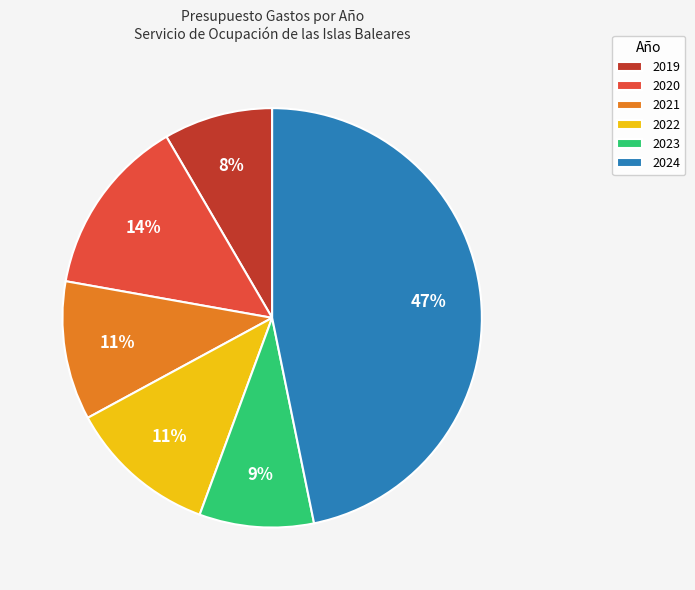

Which has a higher value, 2024 or 2022?

2024